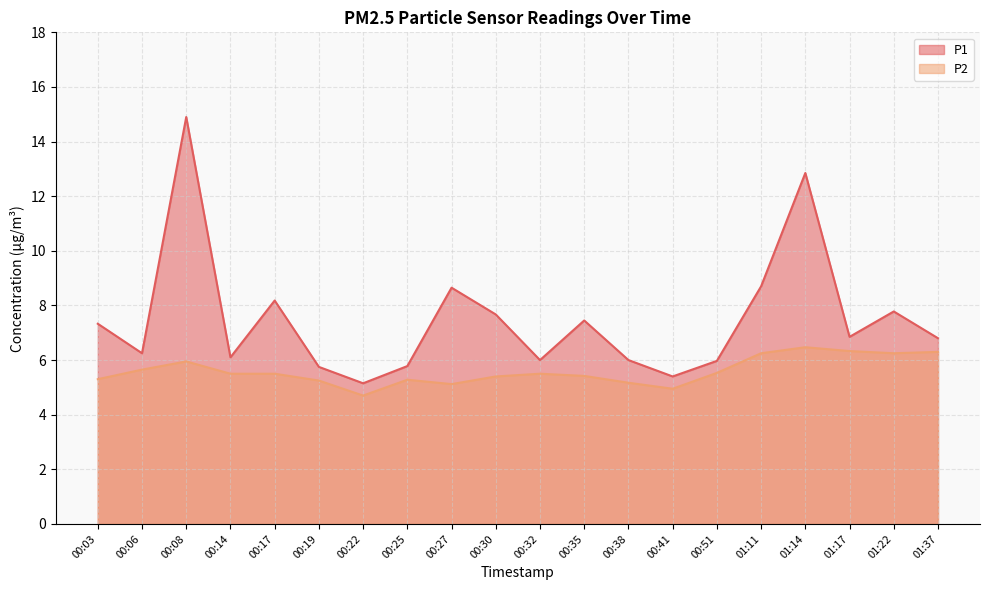

Reading right to left, list all the values displayed in this chart.

P1: 01:37=6.8	01:22=7.8	01:17=6.8	01:14=12.8	01:11=8.7	00:51=6.0	00:41=5.4	00:38=6.0	00:35=7.5	00:32=6.0	00:30=7.7	00:27=8.7	00:25=5.8	00:22=5.2	00:19=5.8	00:17=8.2	00:14=6.1	00:08=14.9	00:06=6.2	00:03=7.3
P2: 01:37=6.3	01:22=6.2	01:17=6.3	01:14=6.5	01:11=6.2	00:51=5.5	00:41=5.0	00:38=5.2	00:35=5.4	00:32=5.5	00:30=5.4	00:27=5.1	00:25=5.3	00:22=4.7	00:19=5.2	00:17=5.5	00:14=5.5	00:08=6.0	00:06=5.7	00:03=5.3